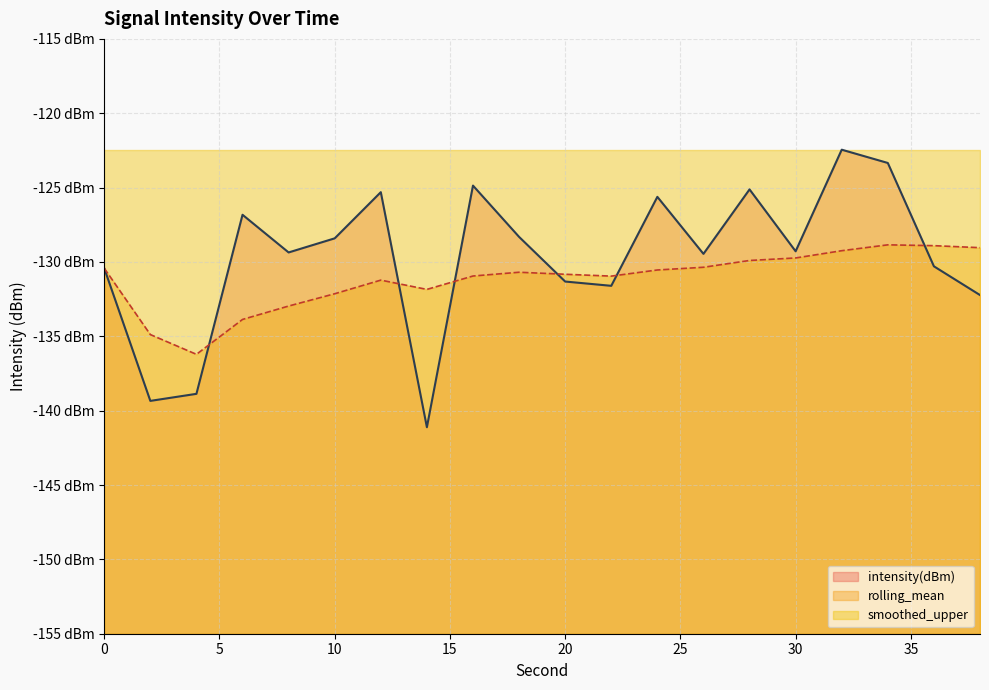

What value does the intensity(dBm) series have at 2?

-139.3